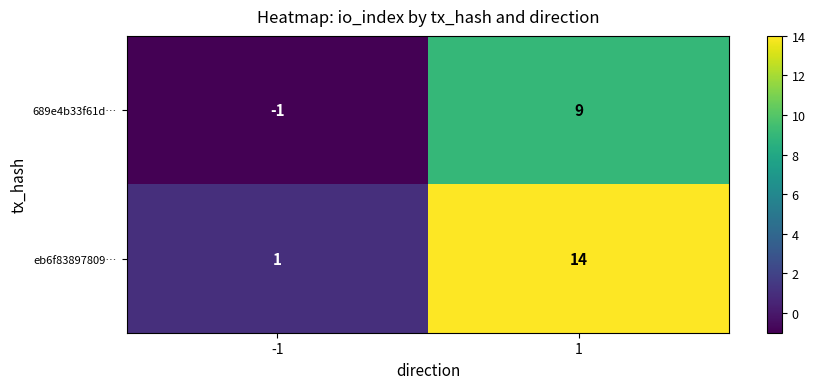

Is it true that 689e4b33f61d… equals -1 at -1?

True